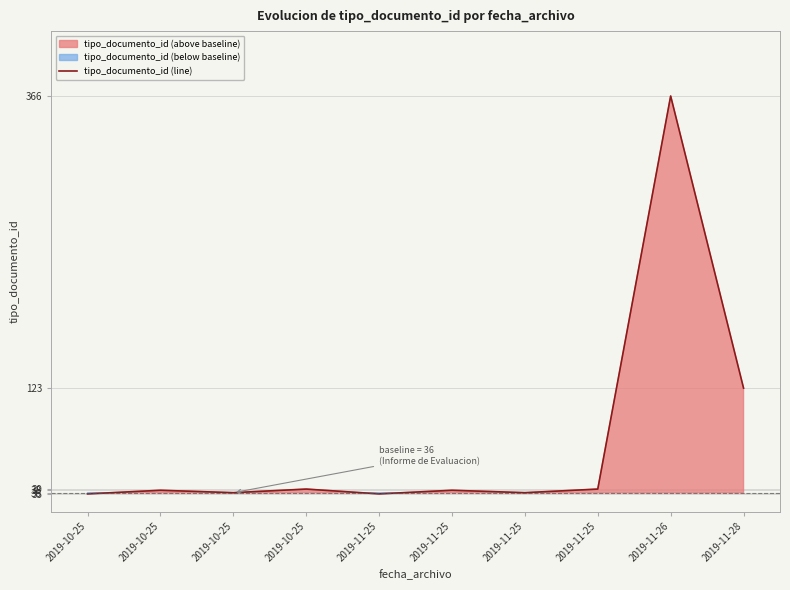

At which category does the data reach its first local valley?

2019-10-25